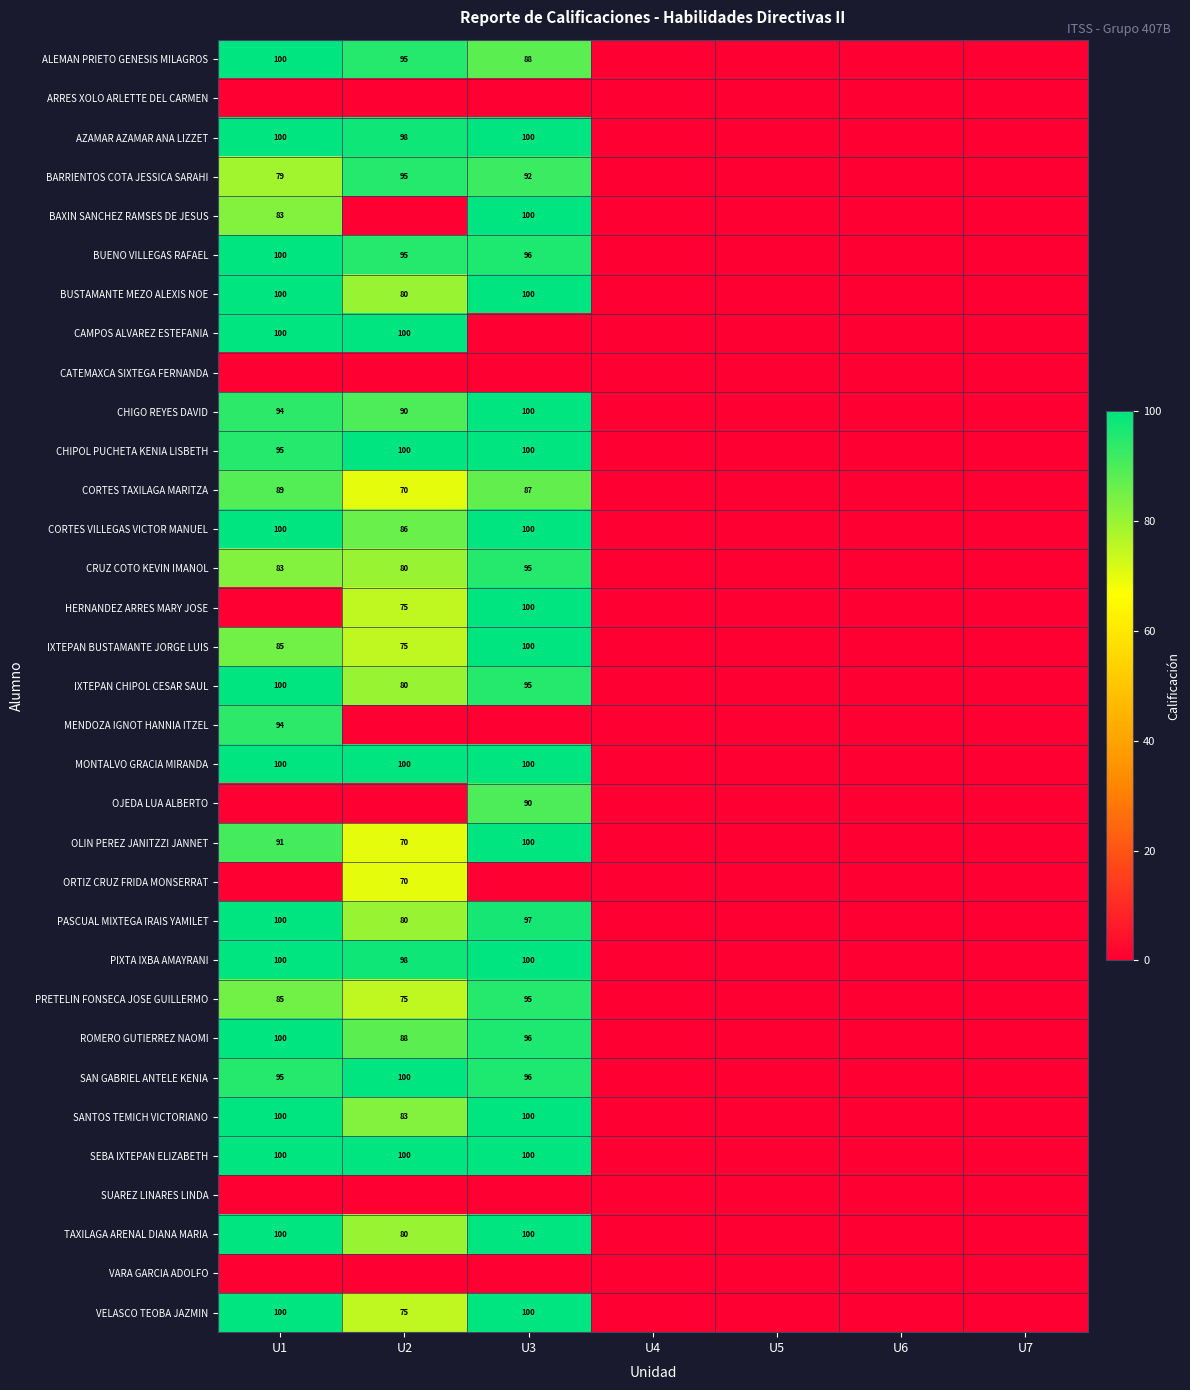

The CORTES VILLEGAS VICTOR MANUEL series shows 168 at U3. True or false?

False